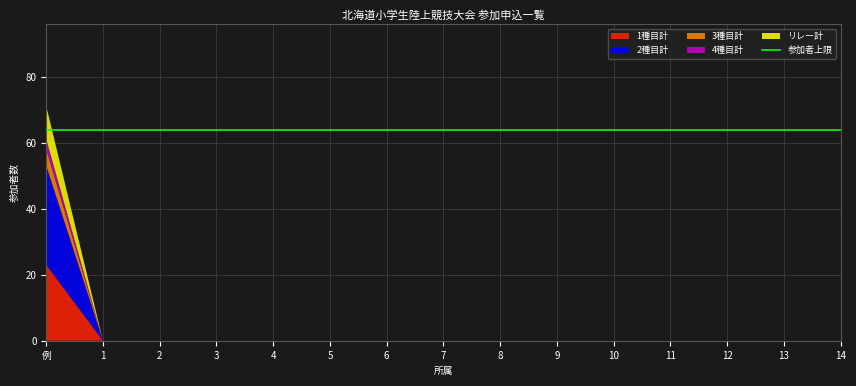

Reading left to right, extract all data points from this chart.

1種目計: 例=23	1=0	2=0	3=0	4=0	5=0	6=0	7=0	8=0	9=0	10=0	11=0	12=0	13=0	14=0
2種目計: 例=30	1=0	2=0	3=0	4=0	5=0	6=0	7=0	8=0	9=0	10=0	11=0	12=0	13=0	14=0
3種目計: 例=5	1=0	2=0	3=0	4=0	5=0	6=0	7=0	8=0	9=0	10=0	11=0	12=0	13=0	14=0
4種目計: 例=3	1=0	2=0	3=0	4=0	5=0	6=0	7=0	8=0	9=0	10=0	11=0	12=0	13=0	14=0
リレー計: 例=10	1=0	2=0	3=0	4=0	5=0	6=0	7=0	8=0	9=0	10=0	11=0	12=0	13=0	14=0